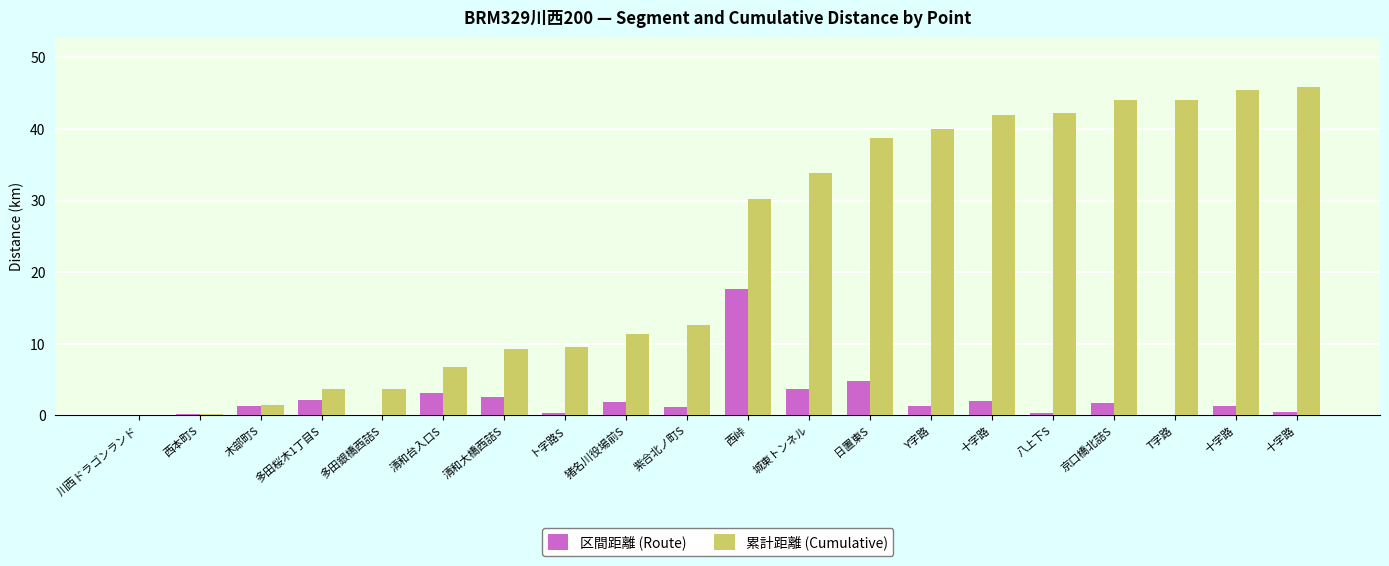

List the series in order of their overall mean, lowest first.

区間距離 (Route), 累計距離 (Cumulative)